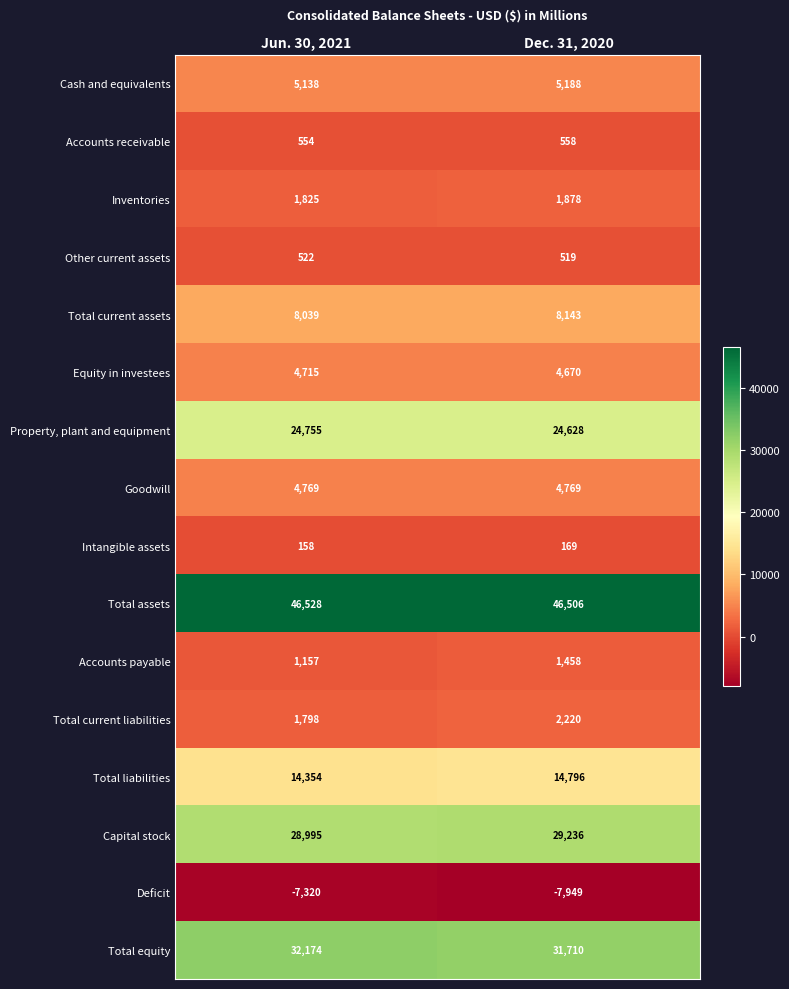

What is the sum of all Cash and equivalents values?

10326